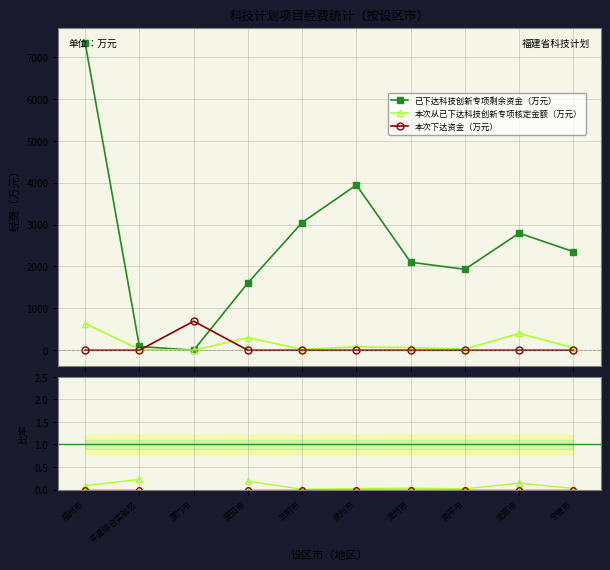

What position from the right is 厦门市?

8